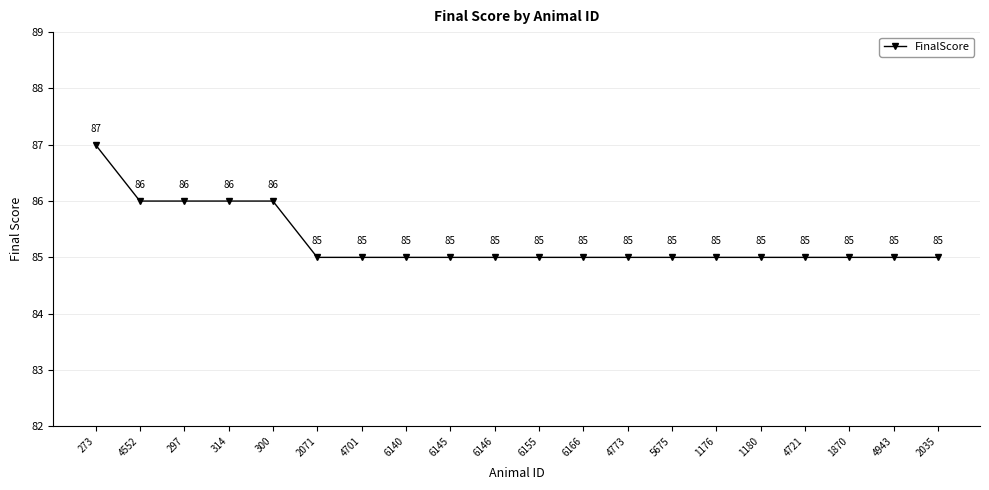

The chart shows a value of 85 at 1176. True or false?

True